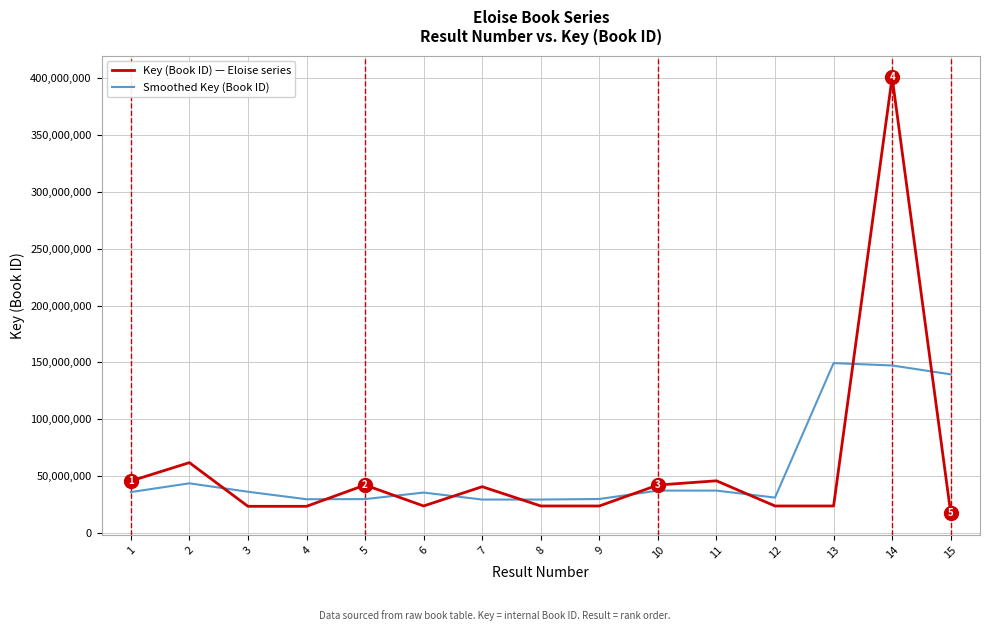

What is the smallest value displayed?

17159262.0